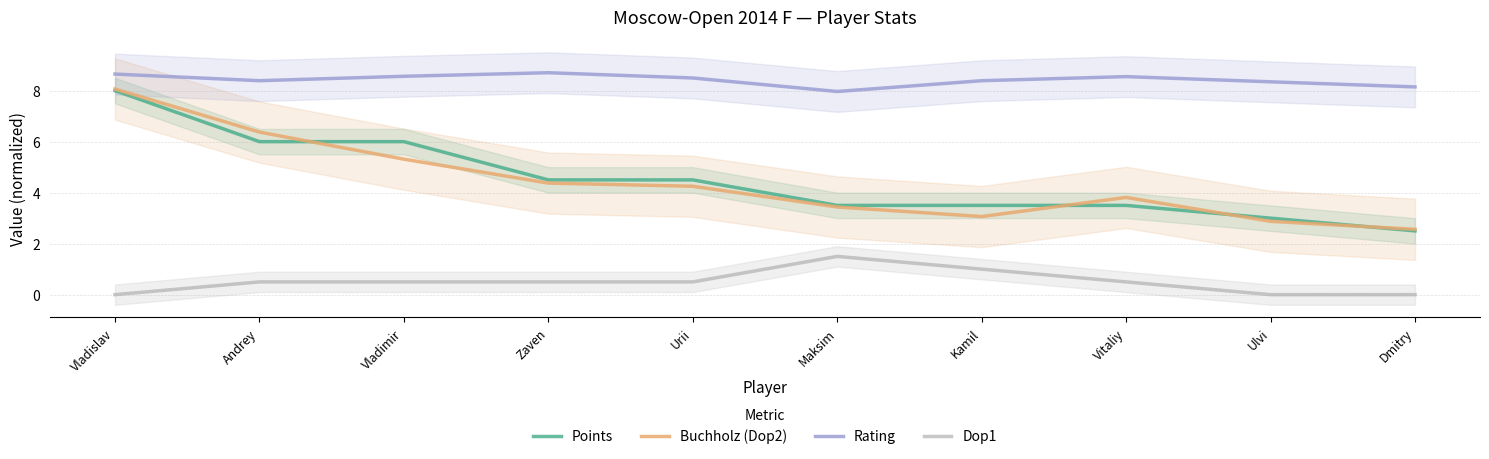

Is the value of Rating at Ulvi greater than the value of Dop1 at Ulvi?

Yes